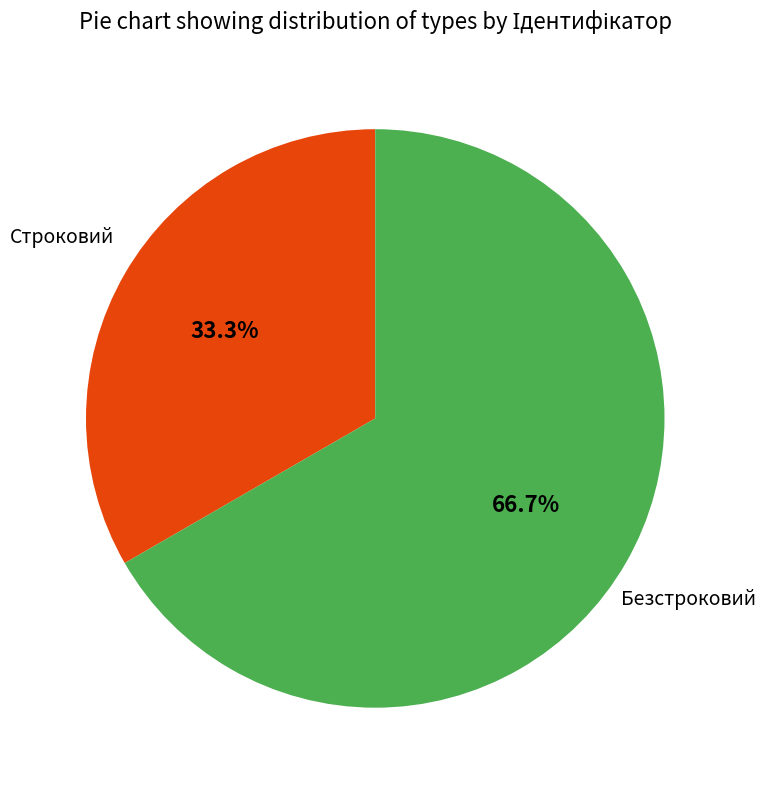

What portion of the pie excludes Безстроковий?

33.3%